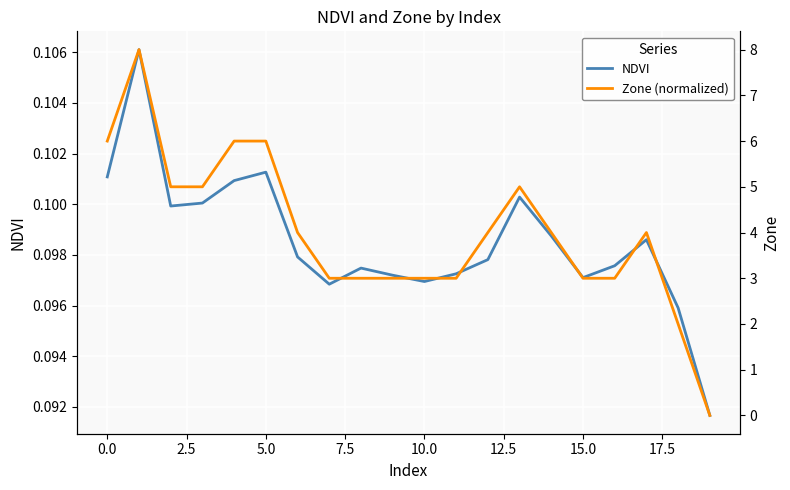

Which series ends up on top after the final intersection of NDVI and Zone (normalized)?

NDVI